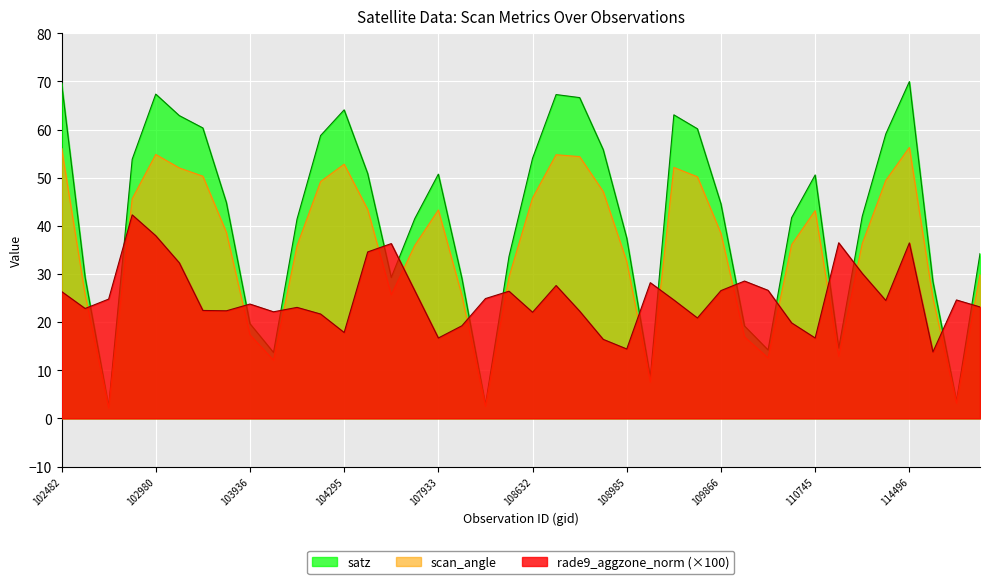

At which category is the sum across all series the highest?

114496